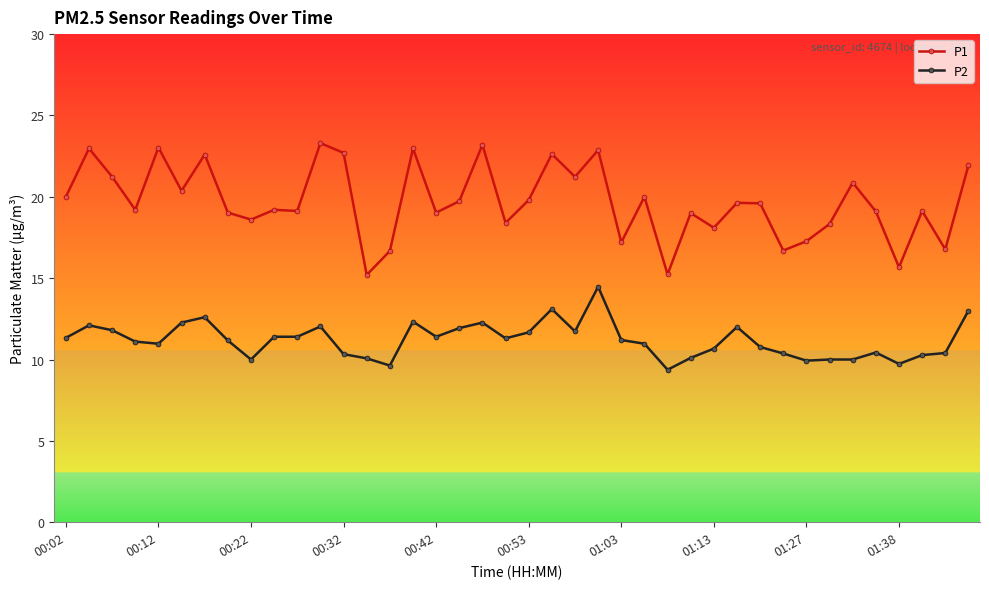

True or false: P1 has more than 0 interior local peaks.

True